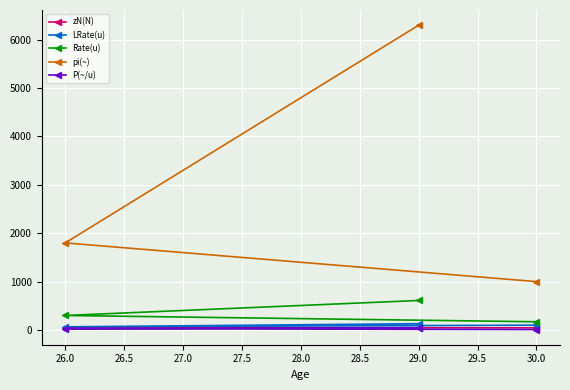

The value of pi(~) at 30.0 is 1000.0. True or false?

True